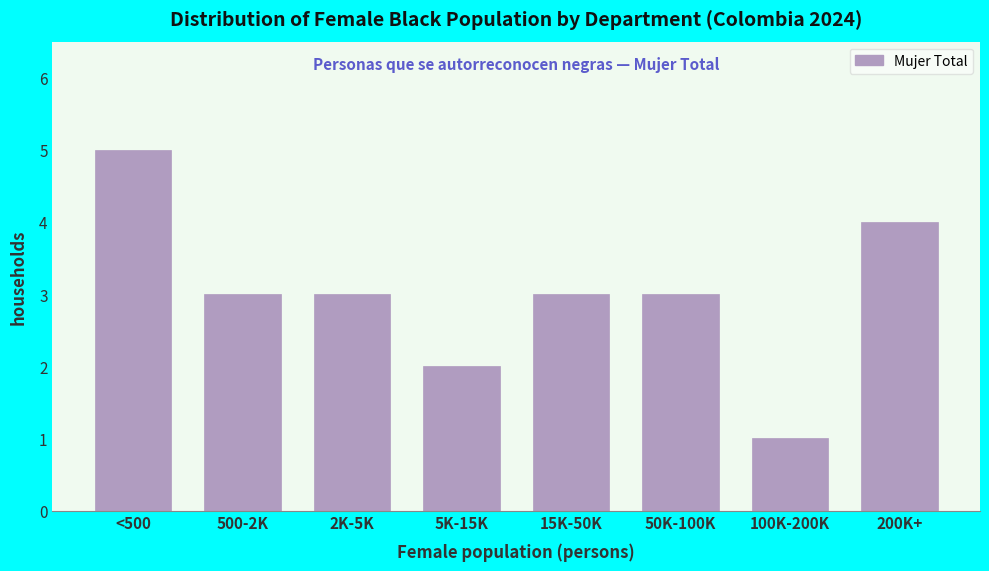

Reading left to right, extract all data points from this chart.

<500=5	500-2K=3	2K-5K=3	5K-15K=2	15K-50K=3	50K-100K=3	100K-200K=1	200K+=4